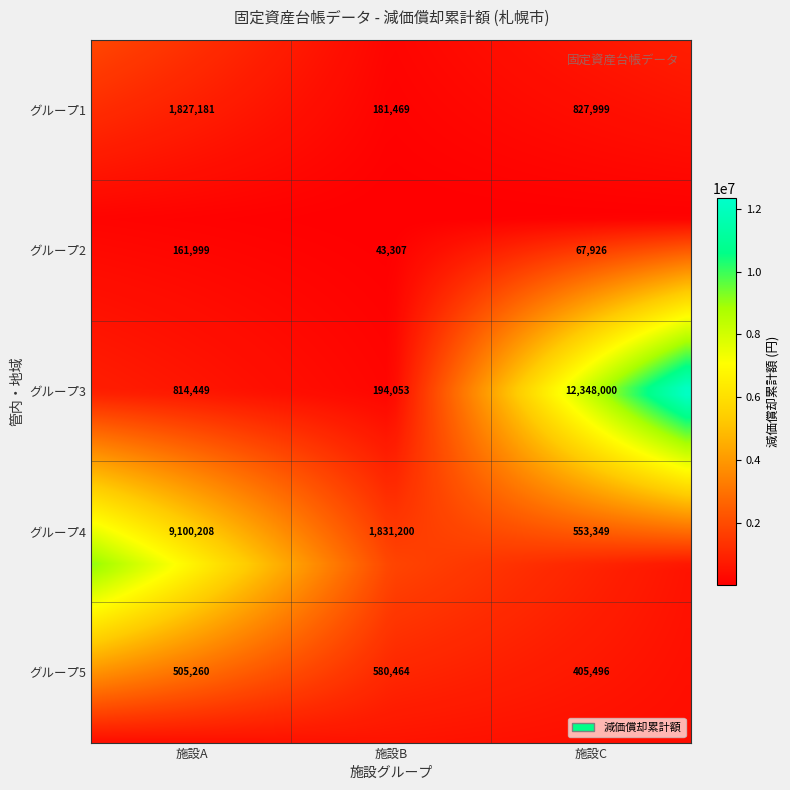

What is the sum of all values?

29442360